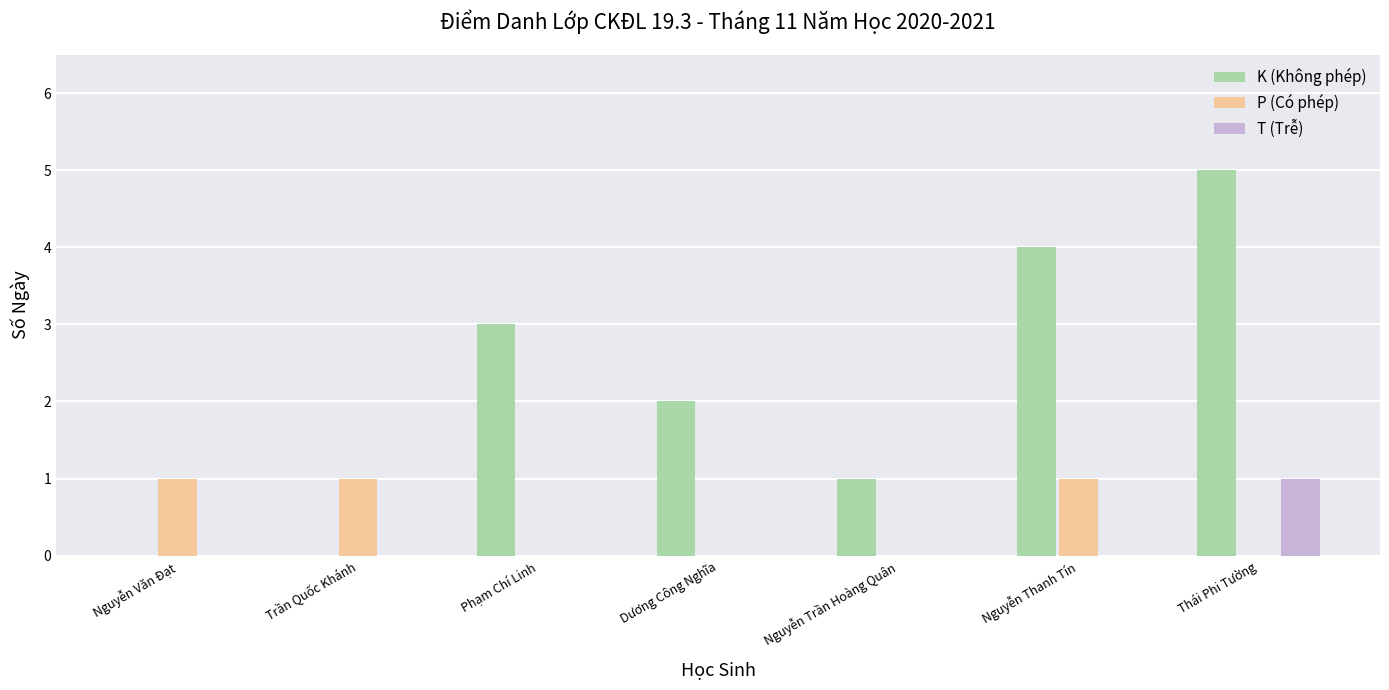

Are the bars horizontal?

No